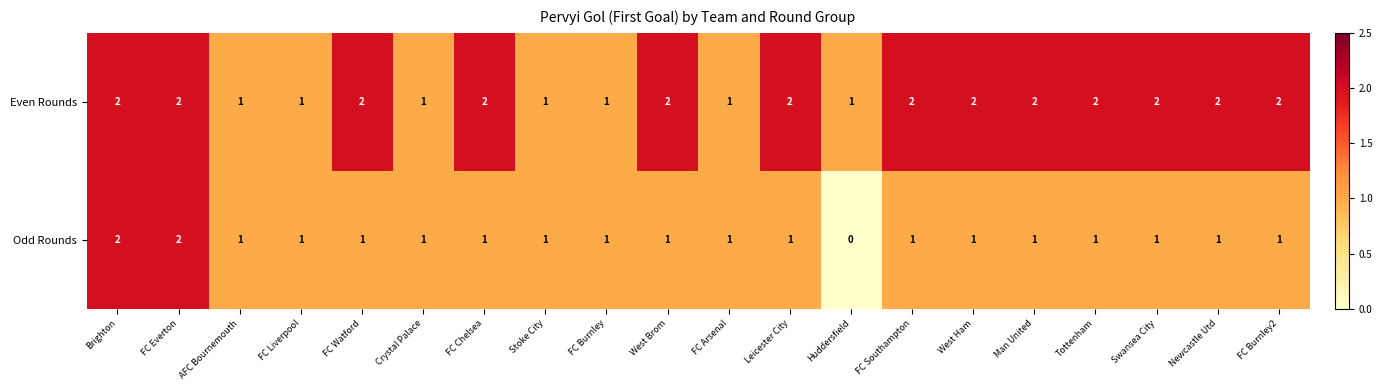

What is the difference between the highest and lowest values at West Brom?

1